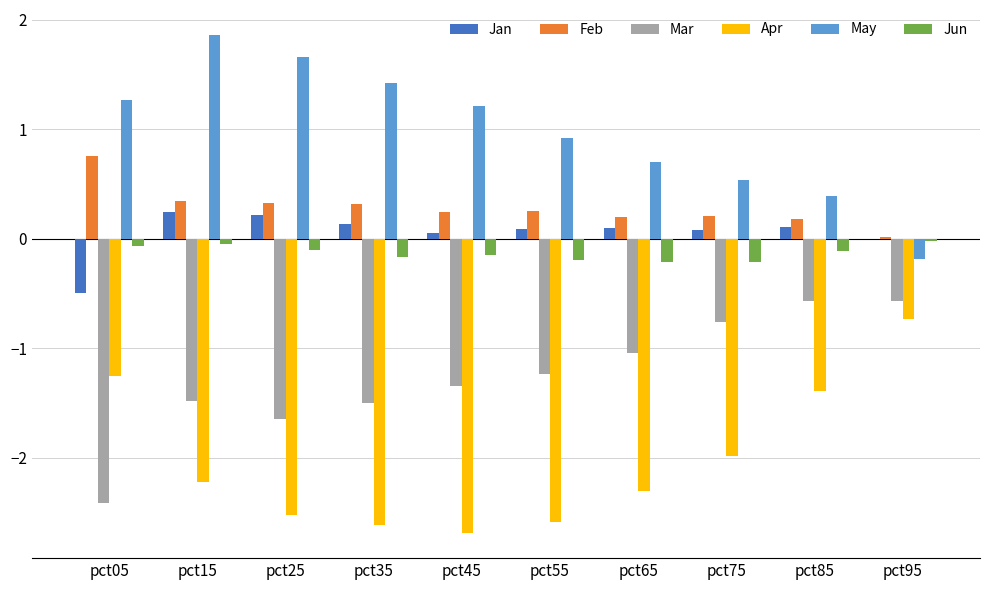

Is the value of Jun at pct65 greater than the value of Mar at pct45?

Yes